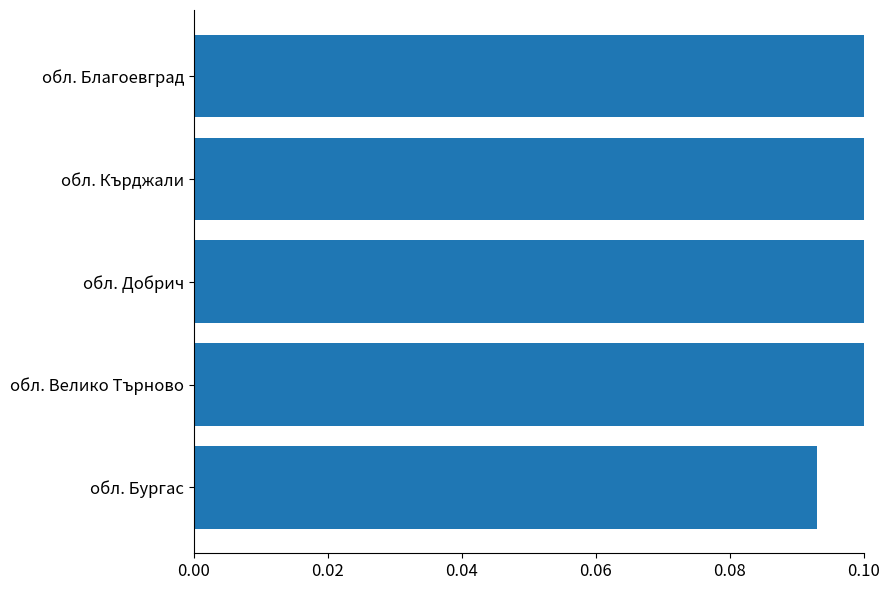

Which has a higher value, обл. Велико Търново or обл. Бургас?

обл. Велико Търново